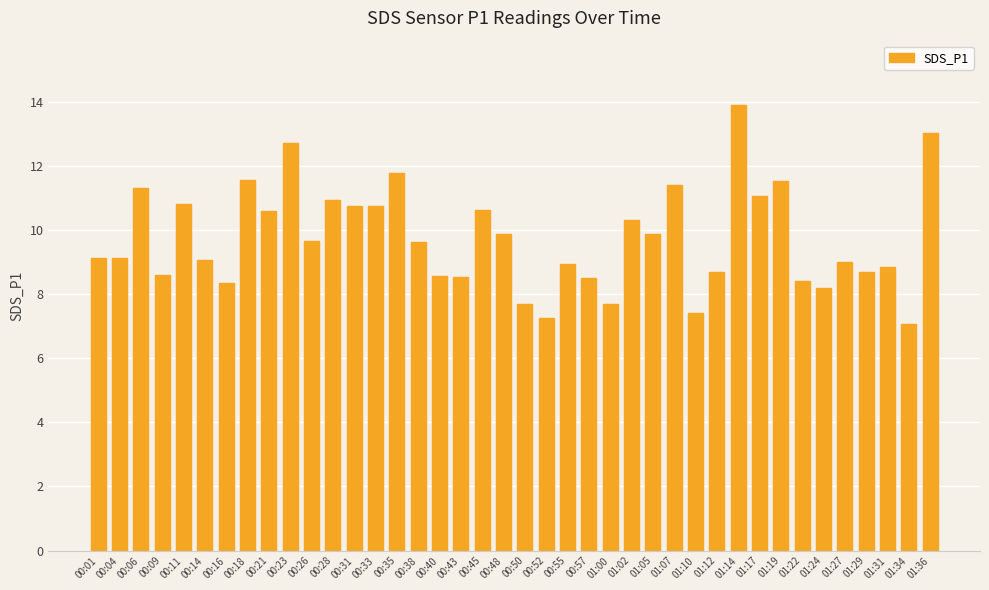

What is the difference between the values at 00:28 and 01:02?

0.6